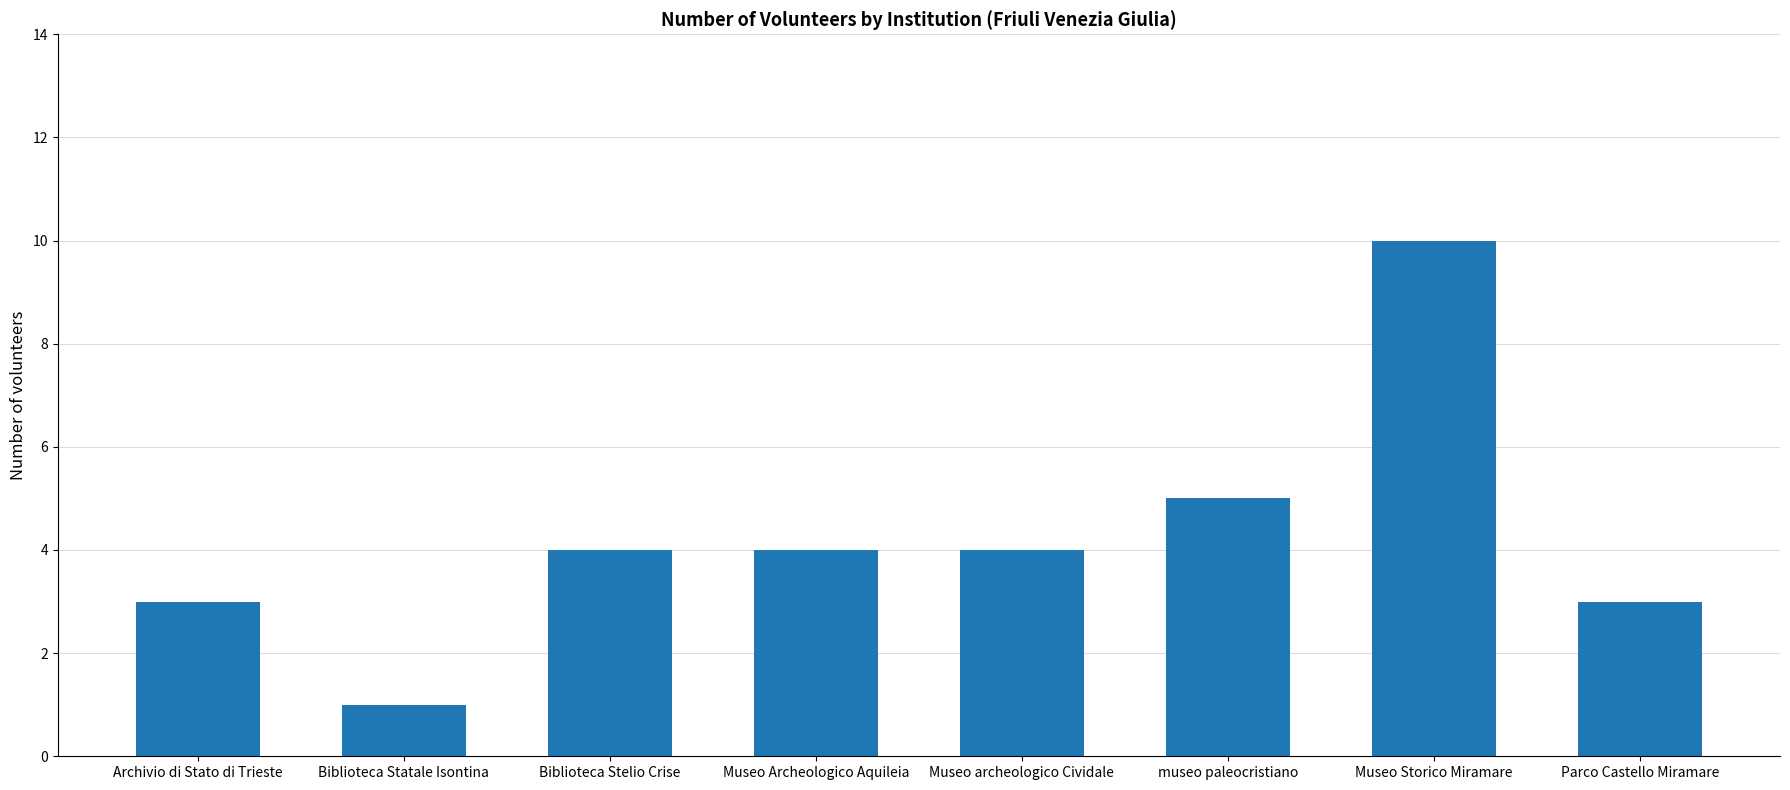

Reading right to left, what are all the values shown in this chart?

Parco Castello Miramare=3	Museo Storico Miramare=10	museo paleocristiano=5	Museo archeologico Cividale=4	Museo Archeologico Aquileia=4	Biblioteca Stelio Crise=4	Biblioteca Statale Isontina=1	Archivio di Stato di Trieste=3